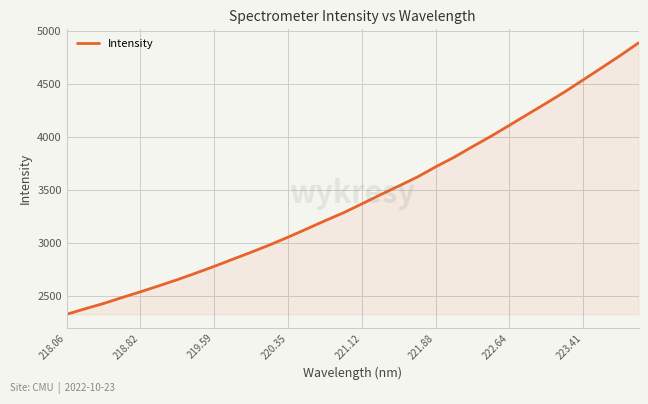

What is the difference between the maximum and minimum values?

2557.5